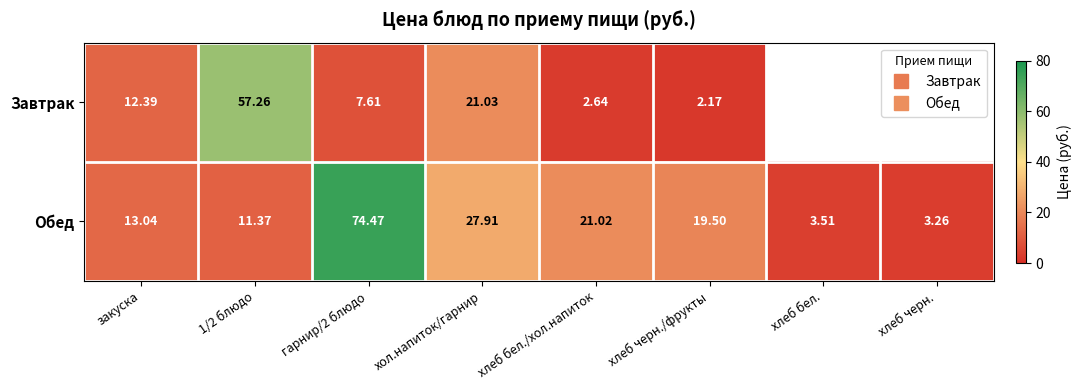

What is the difference between the highest and lowest values at гарнир/2 блюдо?

66.9